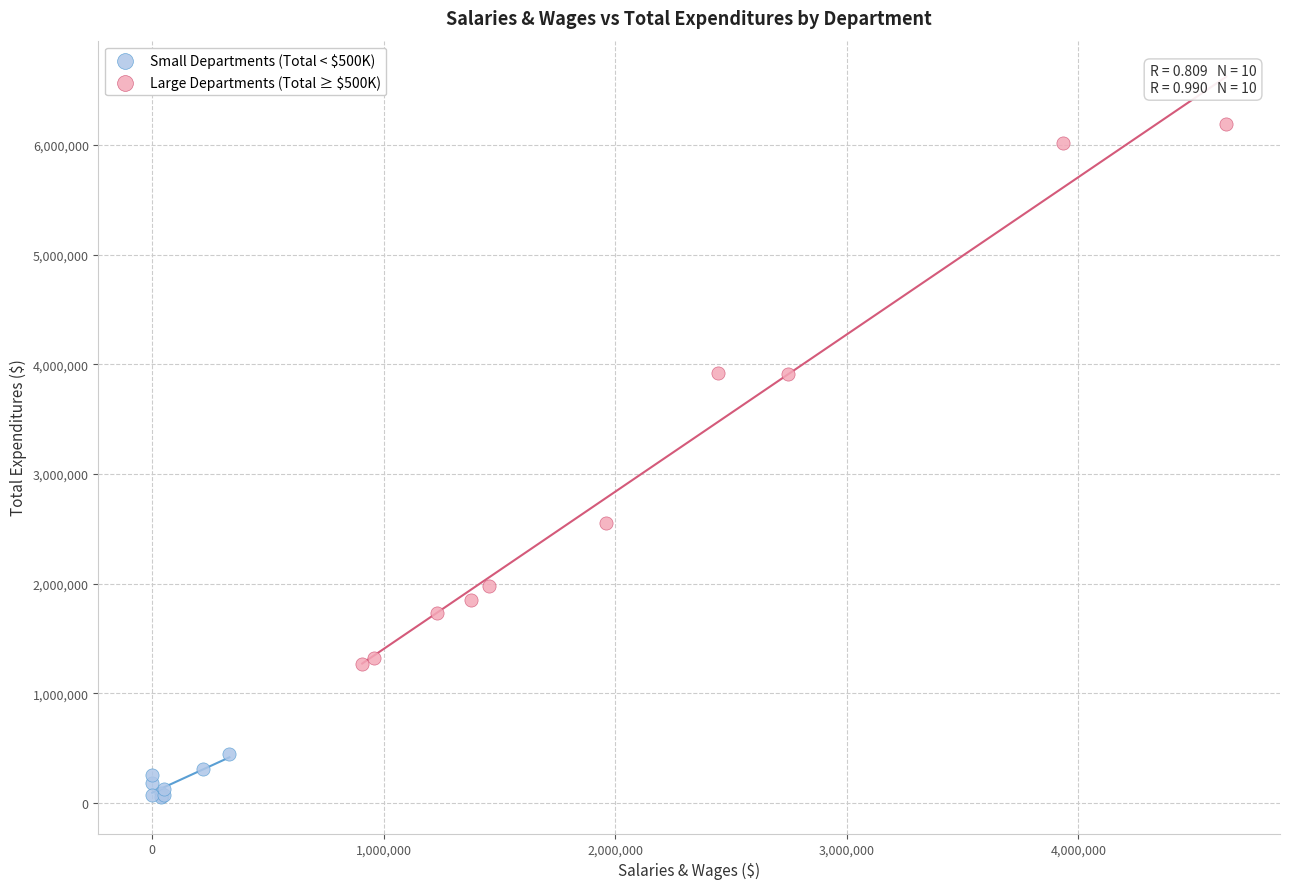

Which series contains the lowest Y value?

Small Departments (Total < $500K)